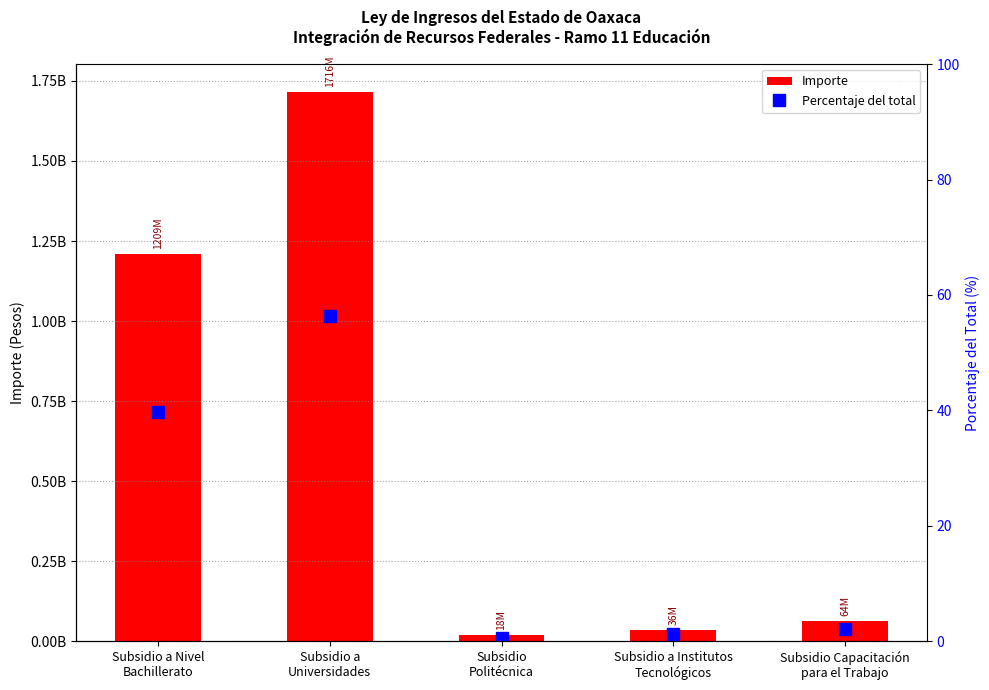

What is the sum of the Percentaje del total values at Subsidio a
Universidades and Subsidio a Nivel
Bachillerato?

96.1